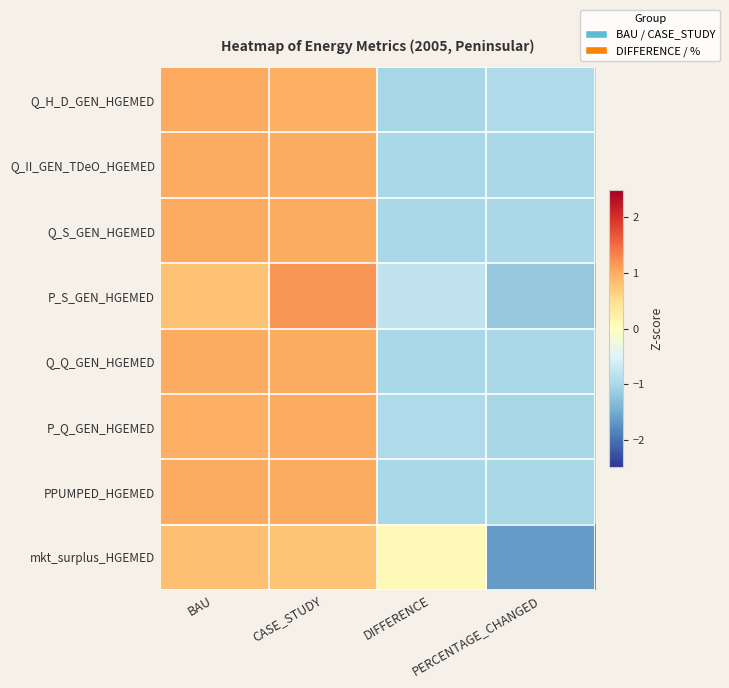

Reading left to right, extract all data points from this chart.

Q_H_D_GEN_HGEMED: BAU=1.0	CASE_STUDY=1.0	DIFFERENCE=-1.0	PERCENTAGE_CHANGED=-1.0
Q_II_GEN_TDeO_HGEMED: BAU=1.0	CASE_STUDY=1.0	DIFFERENCE=-1.0	PERCENTAGE_CHANGED=-1.0
Q_S_GEN_HGEMED: BAU=1.0	CASE_STUDY=1.0	DIFFERENCE=-1.0	PERCENTAGE_CHANGED=-1.0
P_S_GEN_HGEMED: BAU=0.8	CASE_STUDY=1.2	DIFFERENCE=-0.8	PERCENTAGE_CHANGED=-1.2
Q_Q_GEN_HGEMED: BAU=1.0	CASE_STUDY=1.0	DIFFERENCE=-1.0	PERCENTAGE_CHANGED=-1.0
P_Q_GEN_HGEMED: BAU=1.0	CASE_STUDY=1.0	DIFFERENCE=-1.0	PERCENTAGE_CHANGED=-1.0
PPUMPED_HGEMED: BAU=1.0	CASE_STUDY=1.0	DIFFERENCE=-1.0	PERCENTAGE_CHANGED=-1.0
mkt_surplus_HGEMED: BAU=0.8	CASE_STUDY=0.8	DIFFERENCE=0.1	PERCENTAGE_CHANGED=-1.7